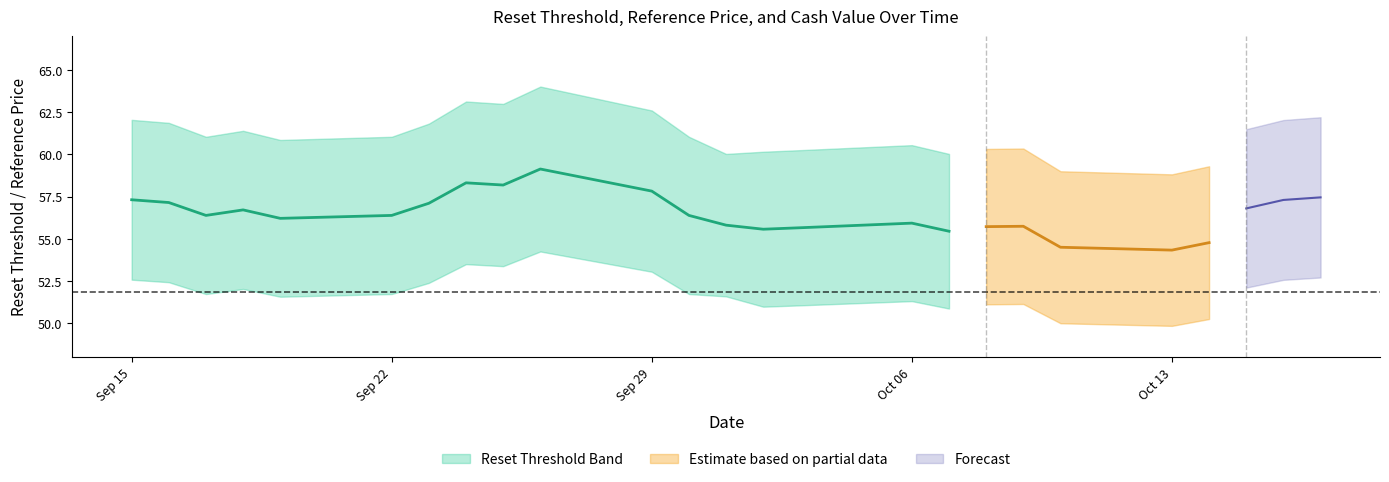

The col_4 series shows 26.2 at 2025-10-10. True or false?

False